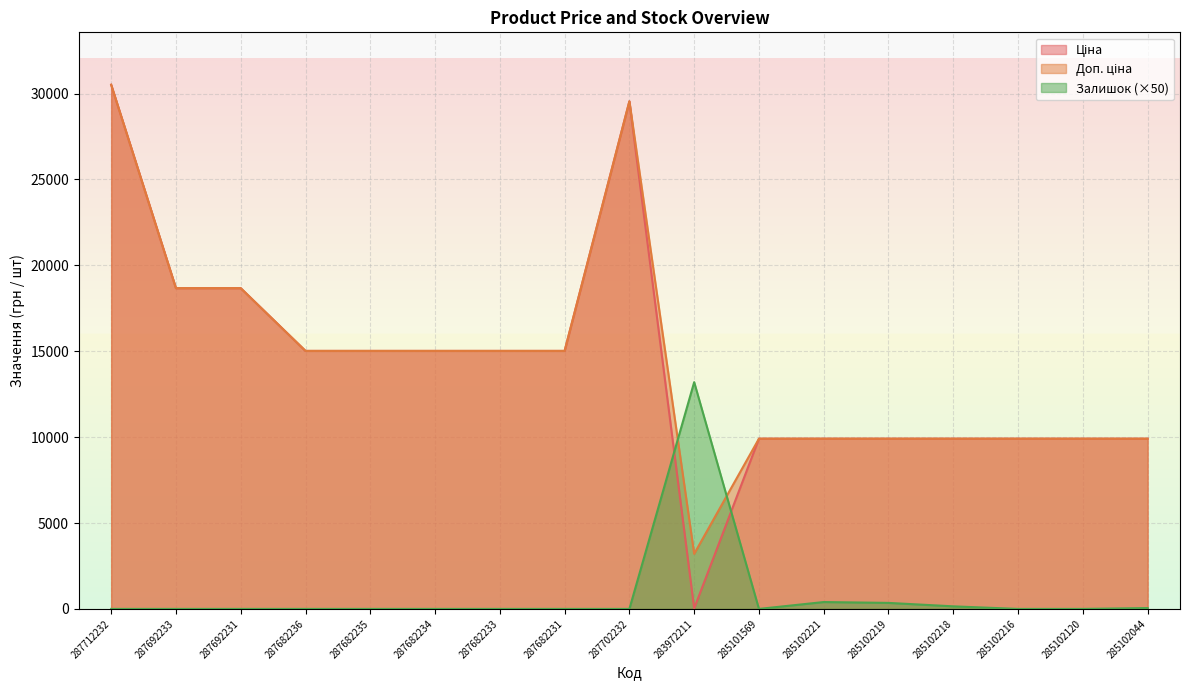

What position from the left is 287712232?

1